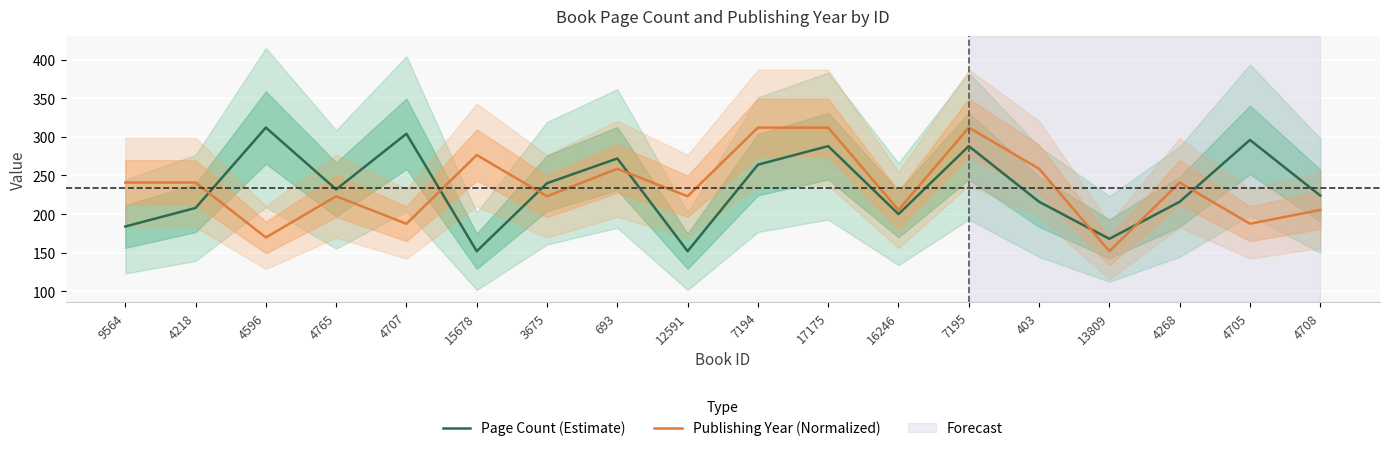

At how many categories does at least one series exceed 265?

8